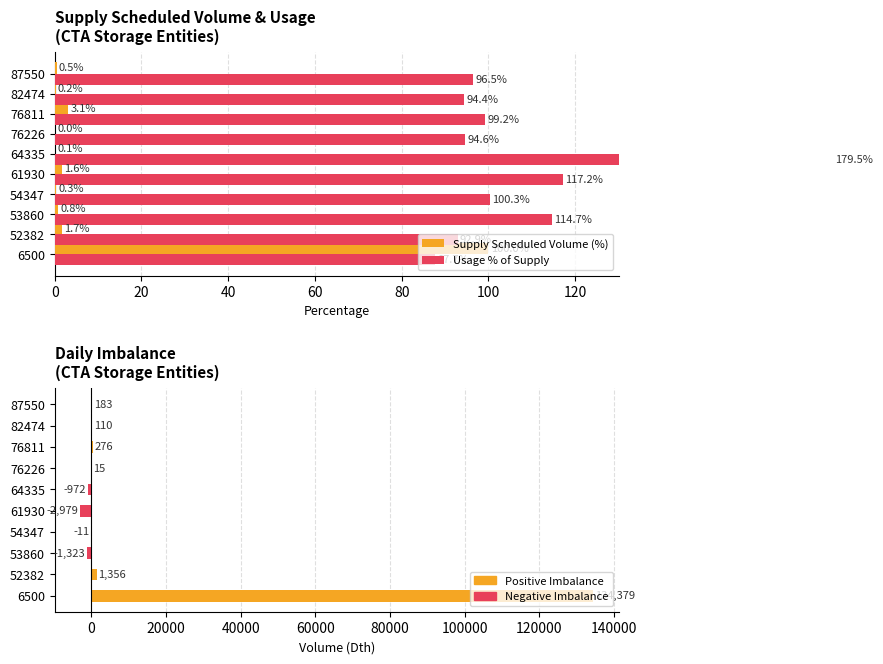

What is the average value of the Usage % of Supply series?

107.7